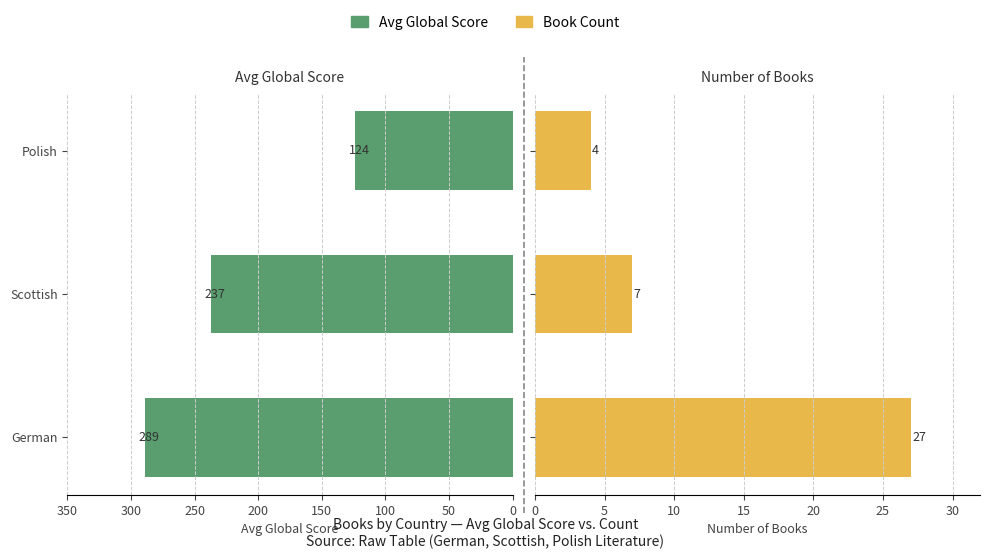

Between Scottish and Polish, which series saw the biggest shift?

Avg Global Score